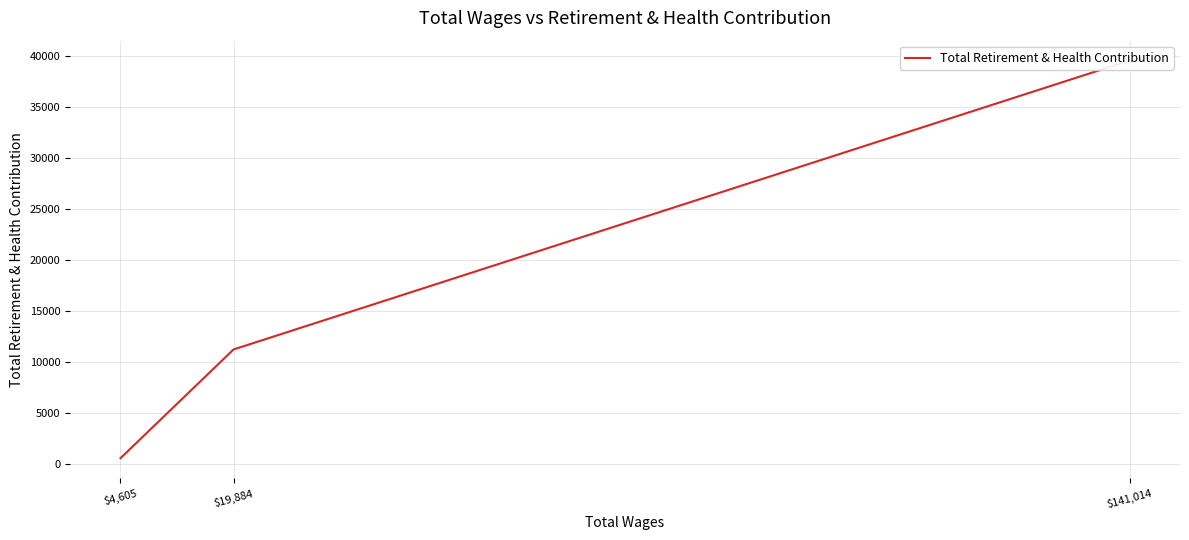

The chart shows a value of 523 at $4,605. True or false?

True